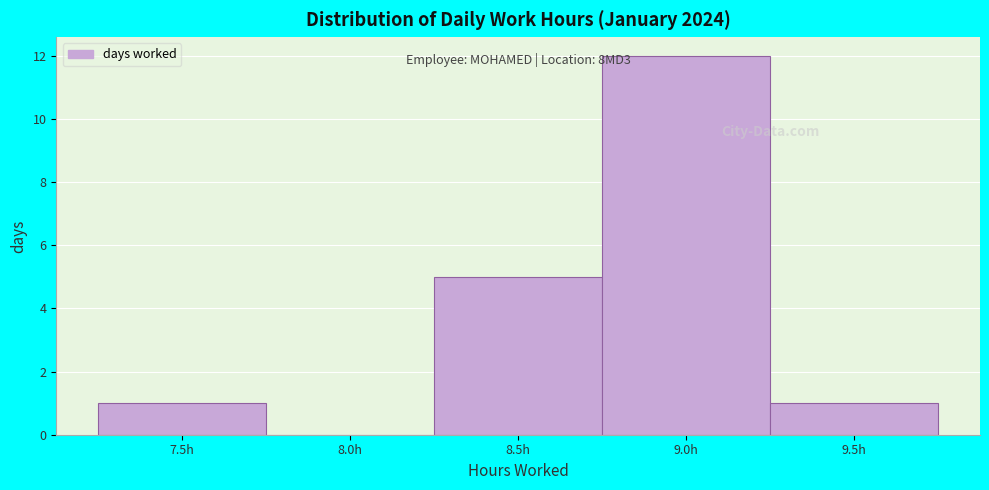

Reading right to left, what are all the values shown in this chart?

9.5h=1	9.0h=12	8.5h=5	8.0h=0	7.5h=1